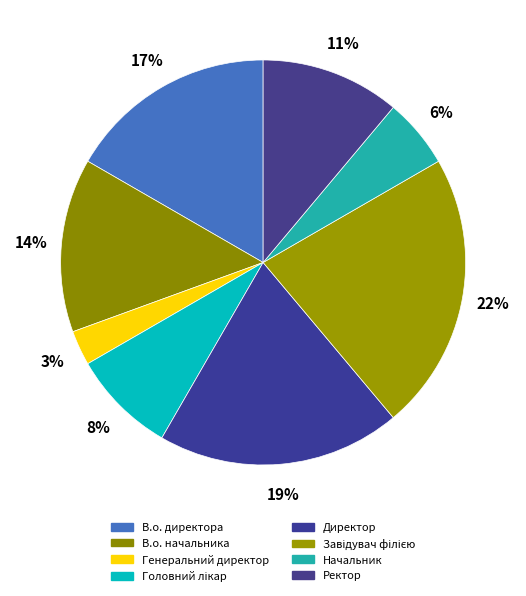

Is it true that Генеральний директор is 3% of the pie?

True